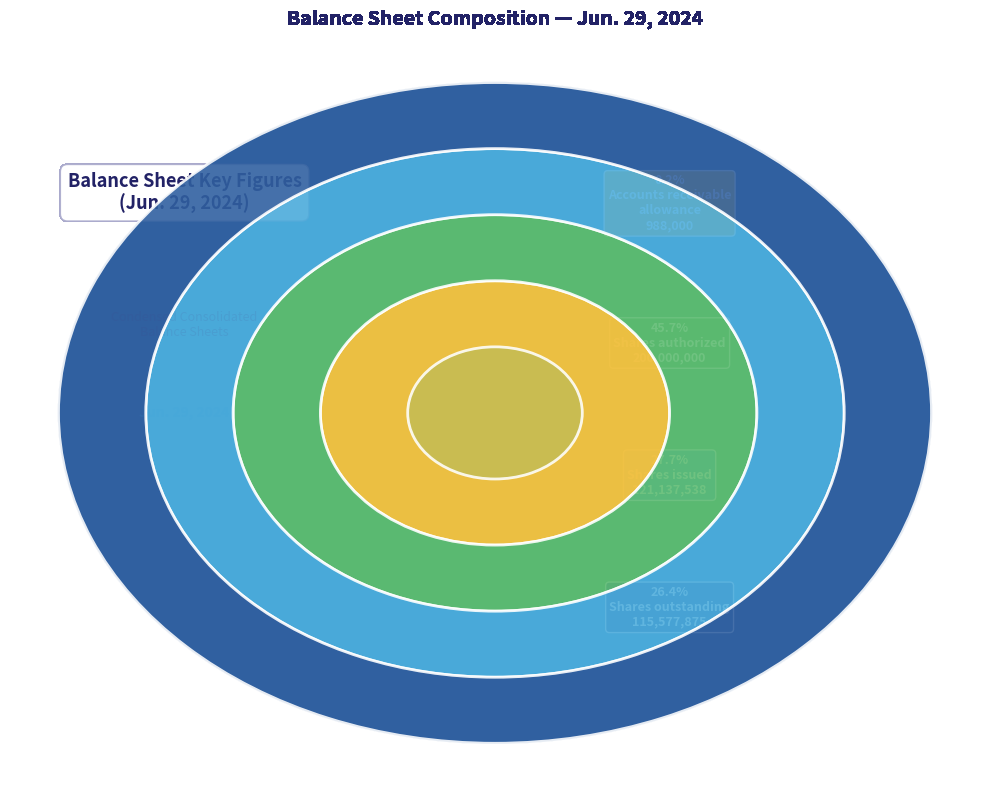

What is the change in value from Accounts receivable allowance to Common stock shares issued?

+120149538